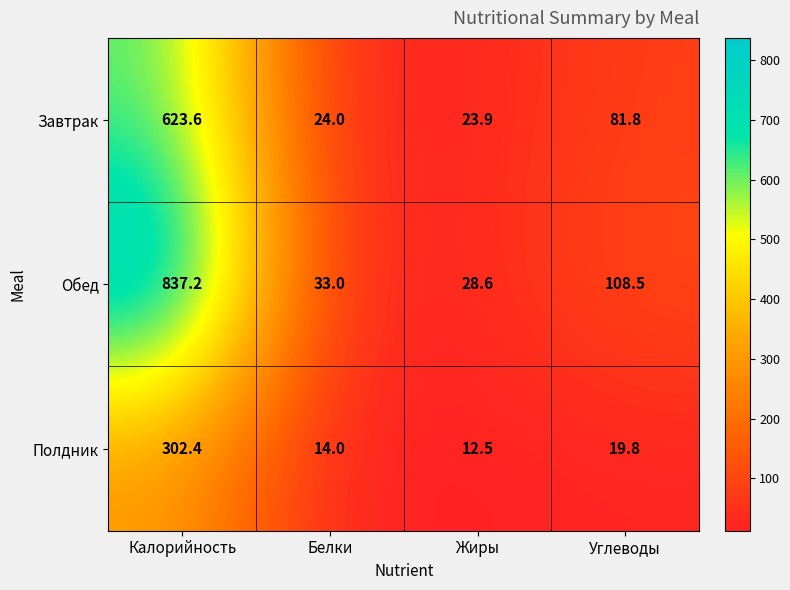

What is the minimum value shown in the chart?

12.5